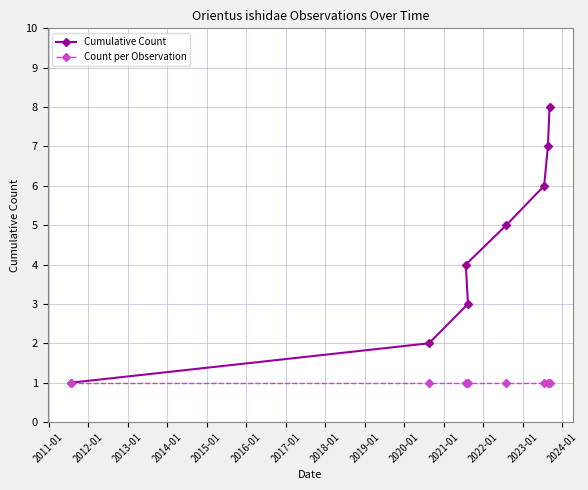

Rank the series by their average value, from lowest to highest.

Count per Observation, Cumulative Count